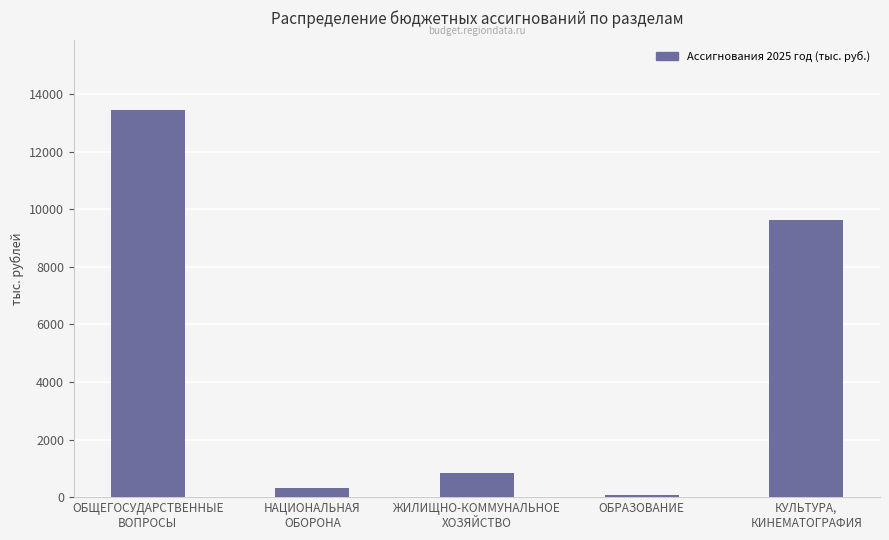

Approximately how many times larger is the value at КУЛЬТУРА,
КИНЕМАТОГРАФИЯ compared to НАЦИОНАЛЬНАЯ
ОБОРОНА?

29.5